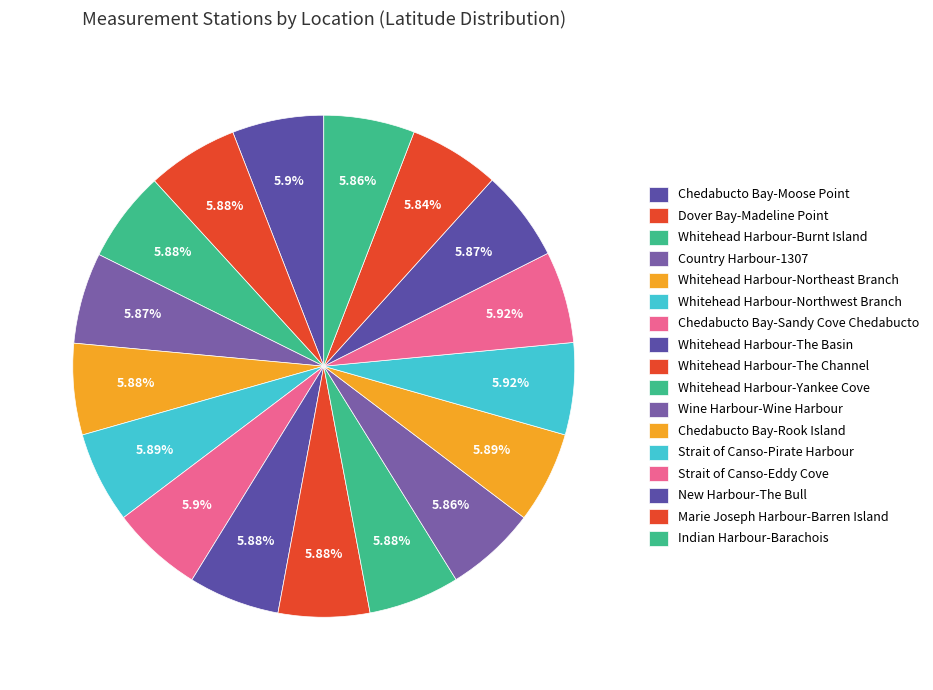

To the nearest percent, what portion does Whitehead Harbour-Northeast Branch represent?

6%